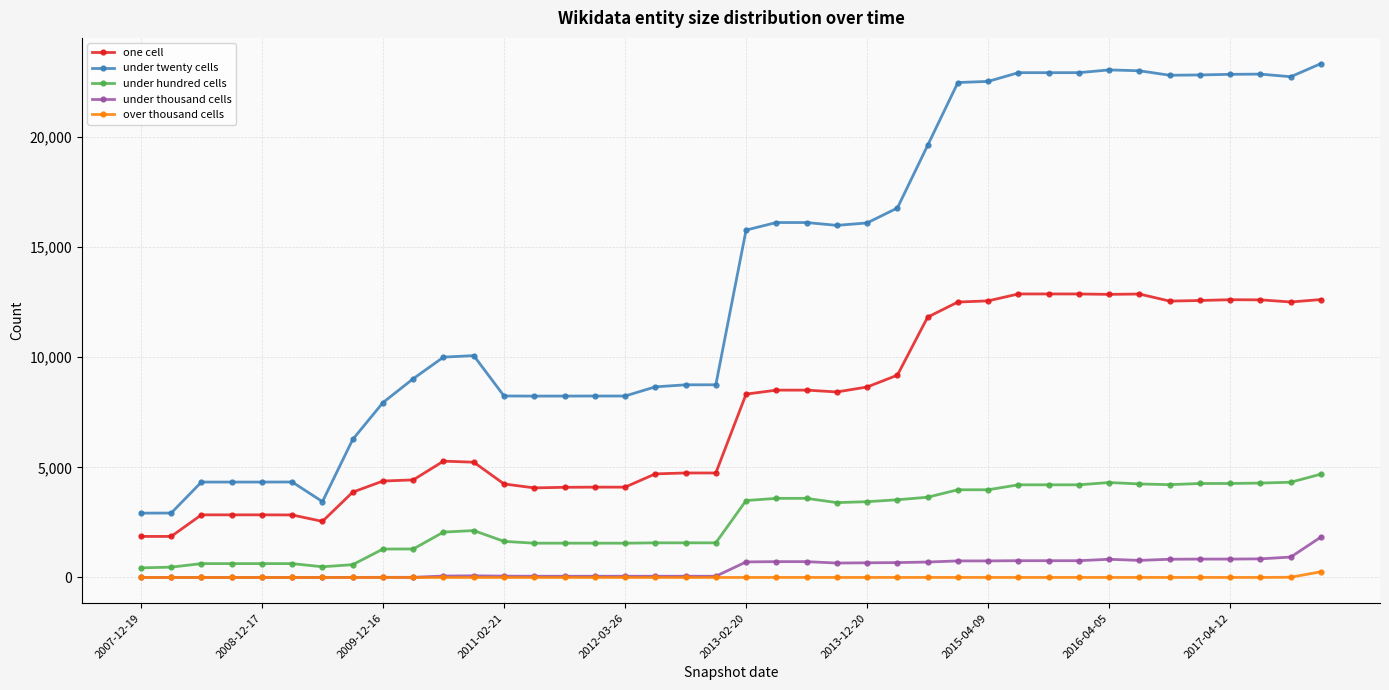

List the series in order of their peak value, lowest first.

over thousand cells, under thousand cells, under hundred cells, one cell, under twenty cells